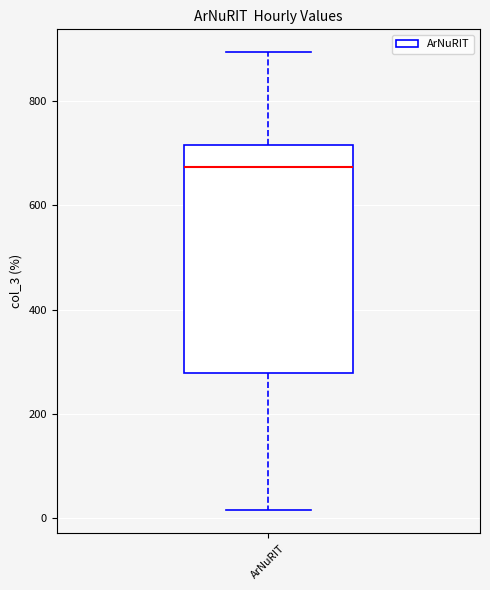

Read this box plot against the y-axis: the position of the median line, the range covered by the box, and the ends of both whiskers. The values are not printed on the chart, so give them approximately, as read against the axis.

median 680, box 280 to 720, whiskers 20 to 900